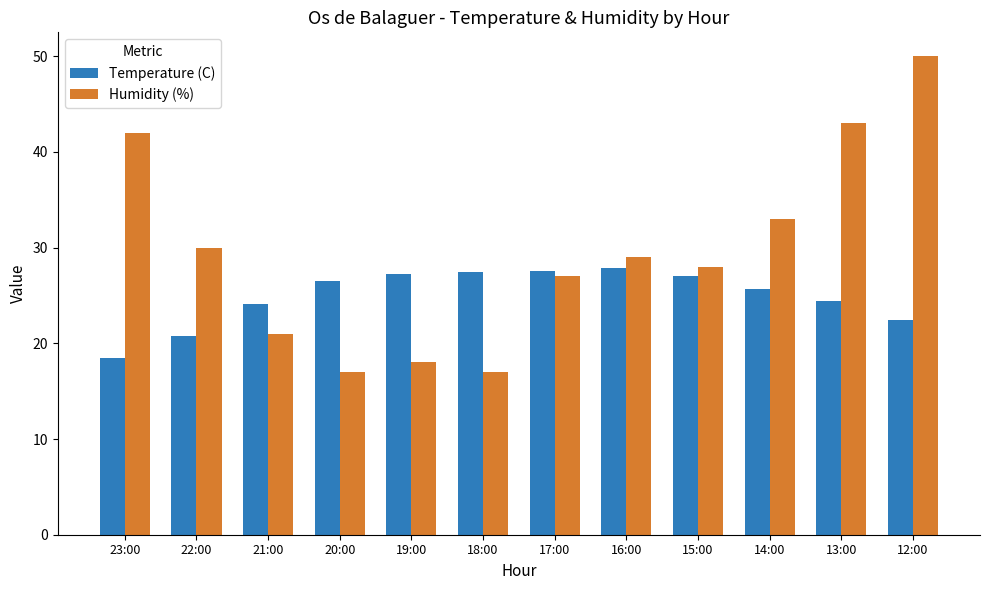

What is the maximum value shown in the chart?

50.0